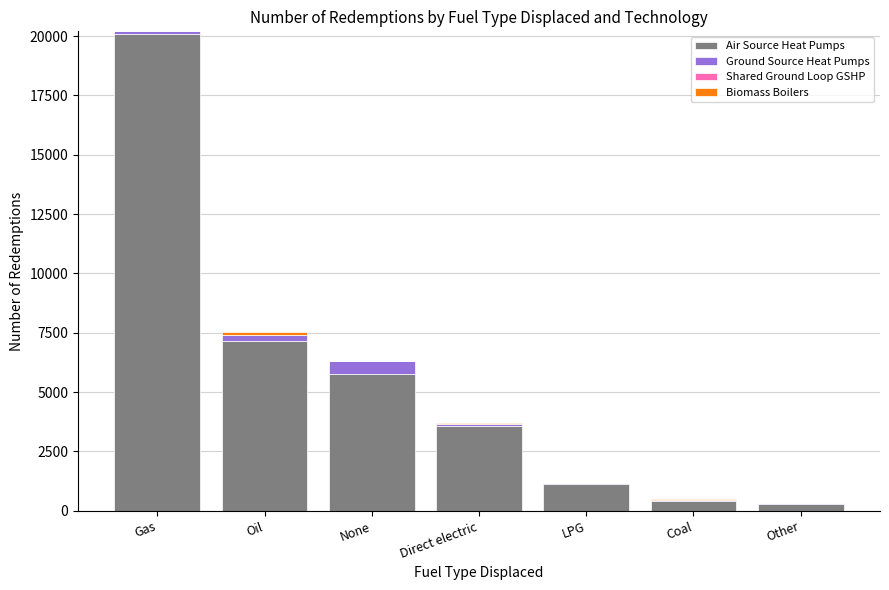

At which label does Air Source Heat Pumps reach its peak?

Gas